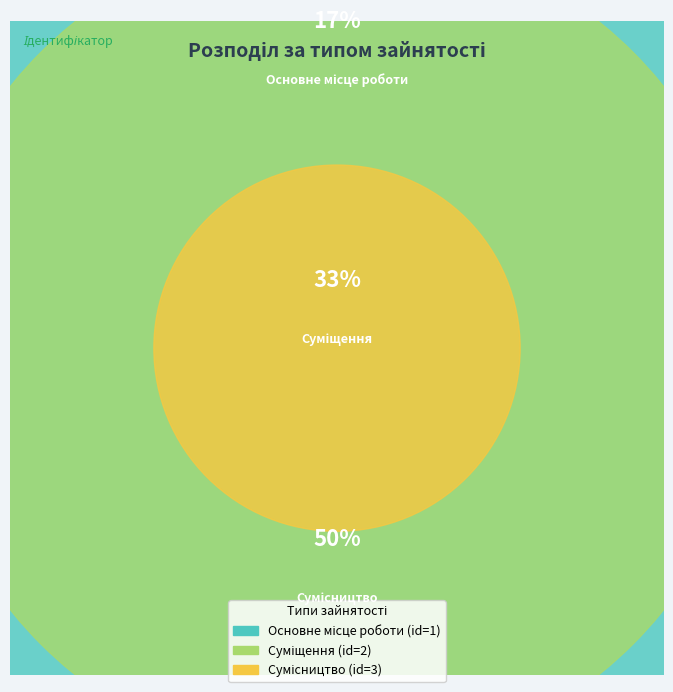

Is there any slice that represents more than half of the pie?

No